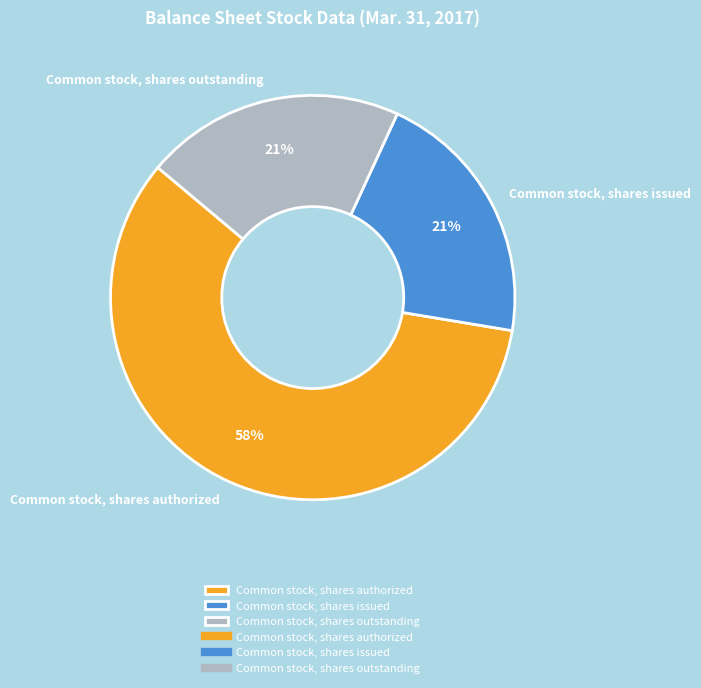

Which category has the biggest portion of the pie?

Common stock, shares authorized